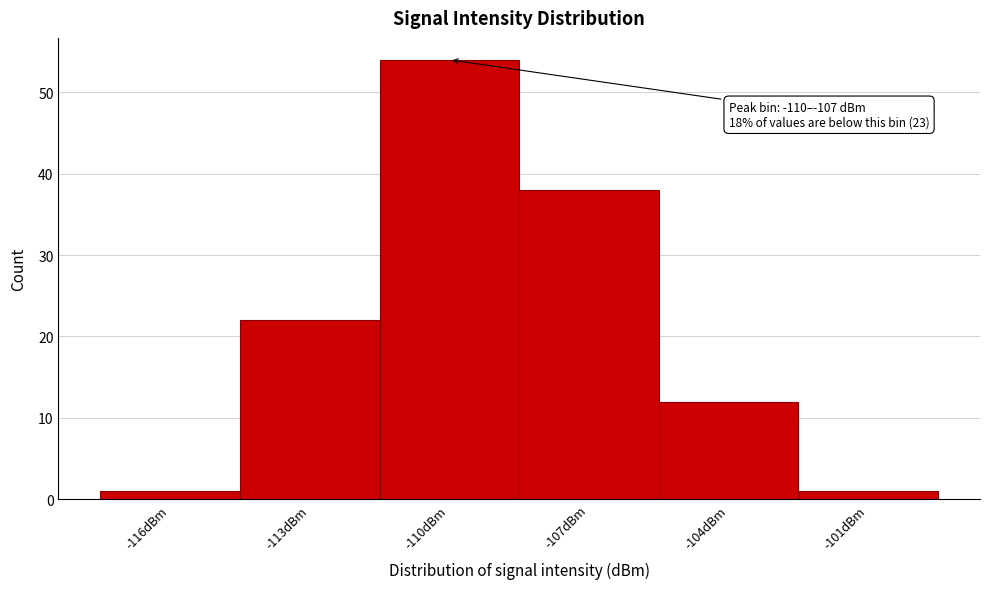

Reading right to left, transcribe all the data shown in this chart.

-101dBm=1	-104dBm=12	-107dBm=38	-110dBm=54	-113dBm=22	-116dBm=1